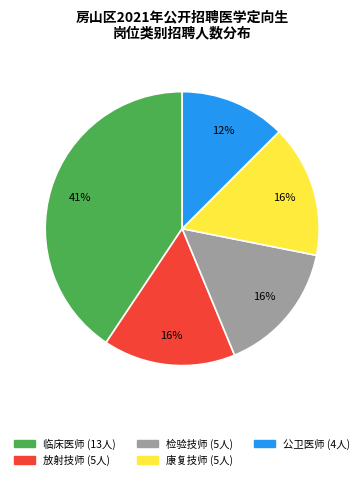

True or false: 检验技师 accounts for 16% of the total.

True